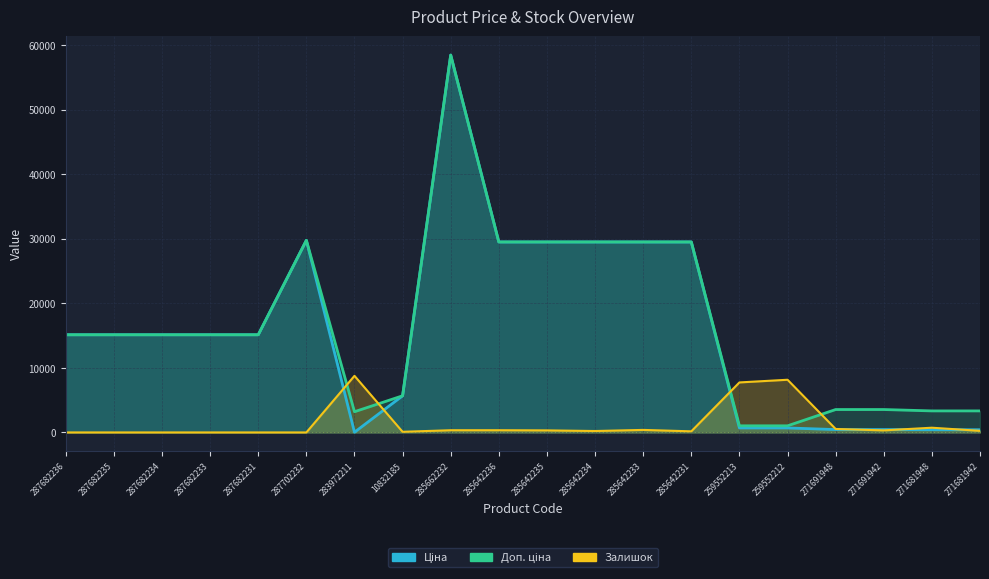

Is it true that Ціна equals 353.8 at 259552213?

False